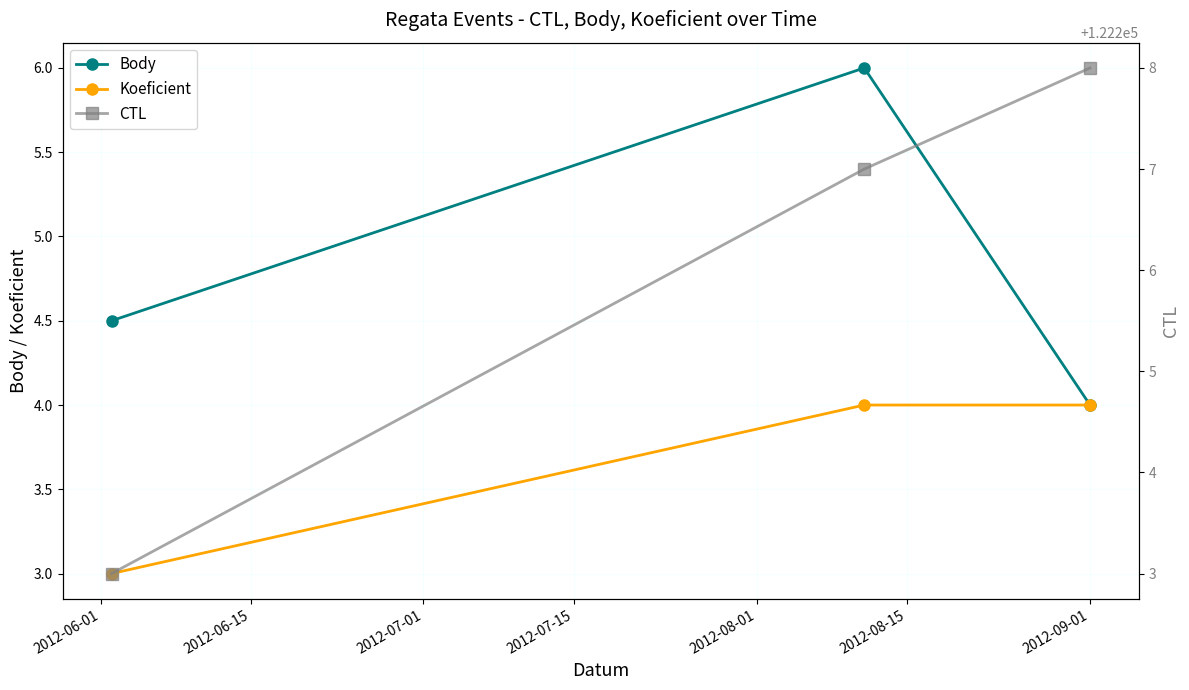

What is the difference between the maximum and second lowest values in the Body series?

1.5